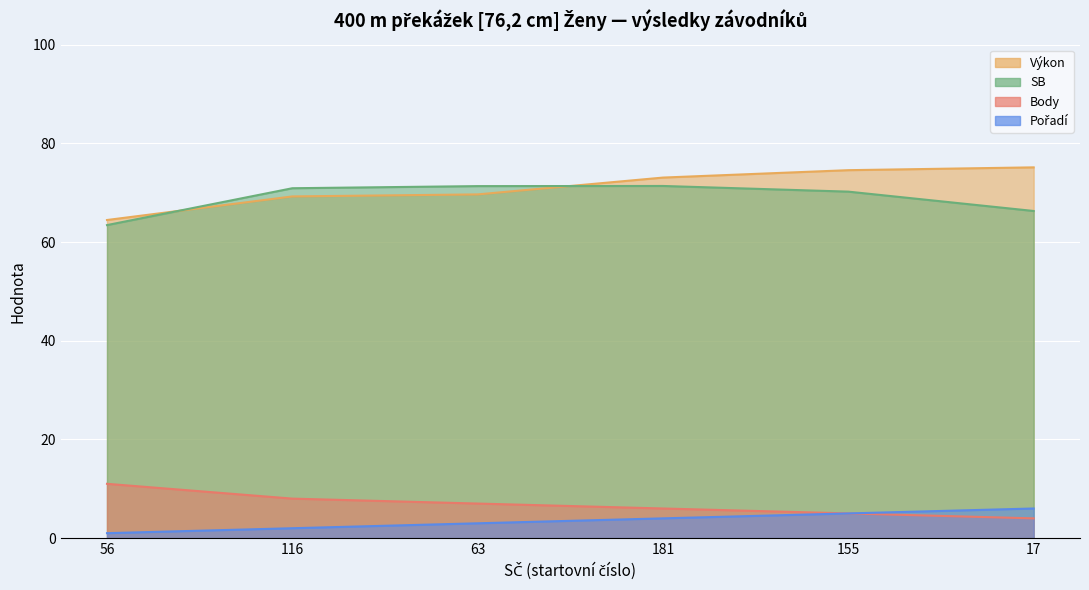

What is the value of the SB point at the 6th from the left?

66.3